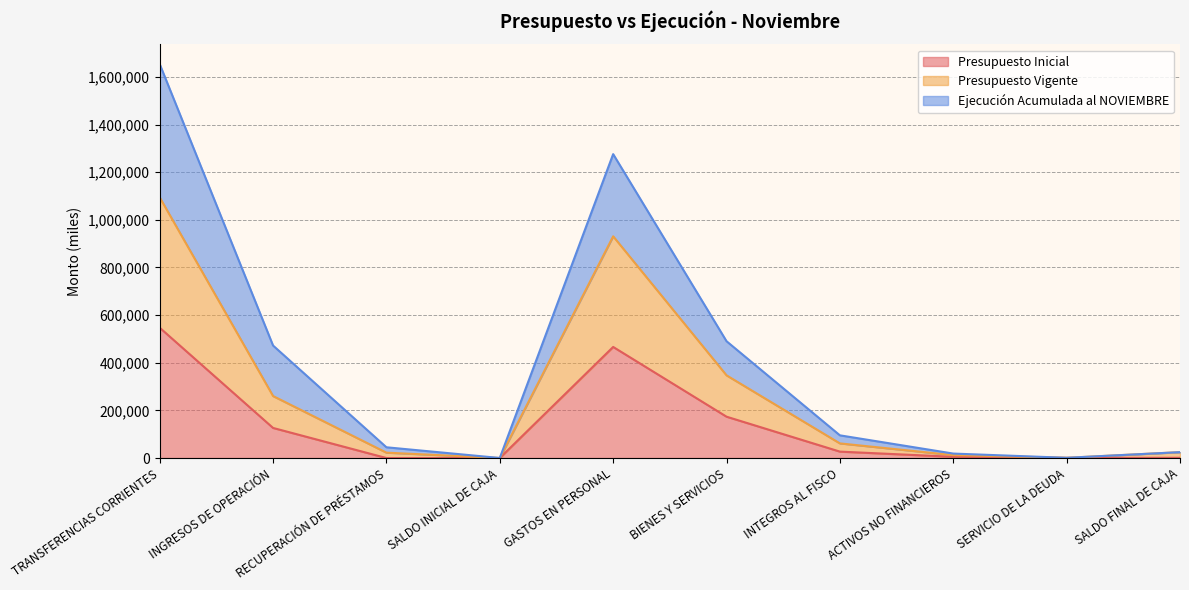

How many interior local valleys does the Presupuesto Inicial series have?

2